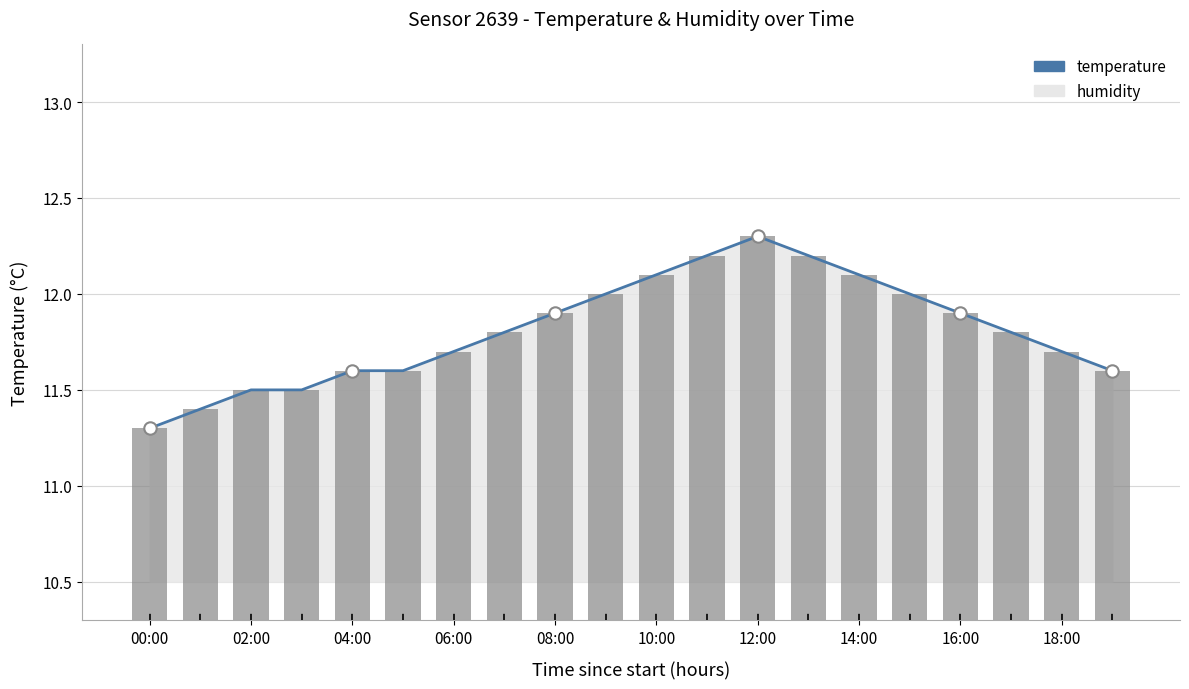

Is the value of temperature (bar) at 04:00 greater than the value of temperature at 08:00?

No